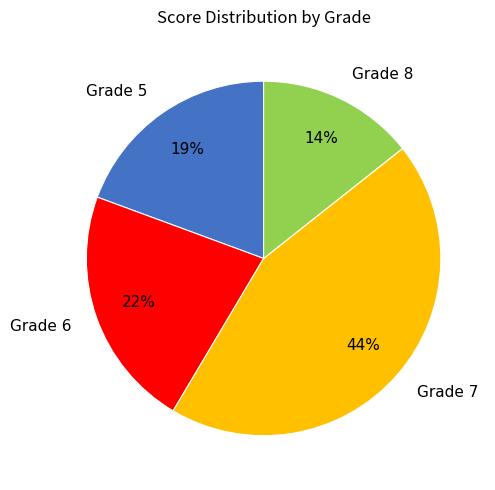

Which slice is the largest?

Grade 7